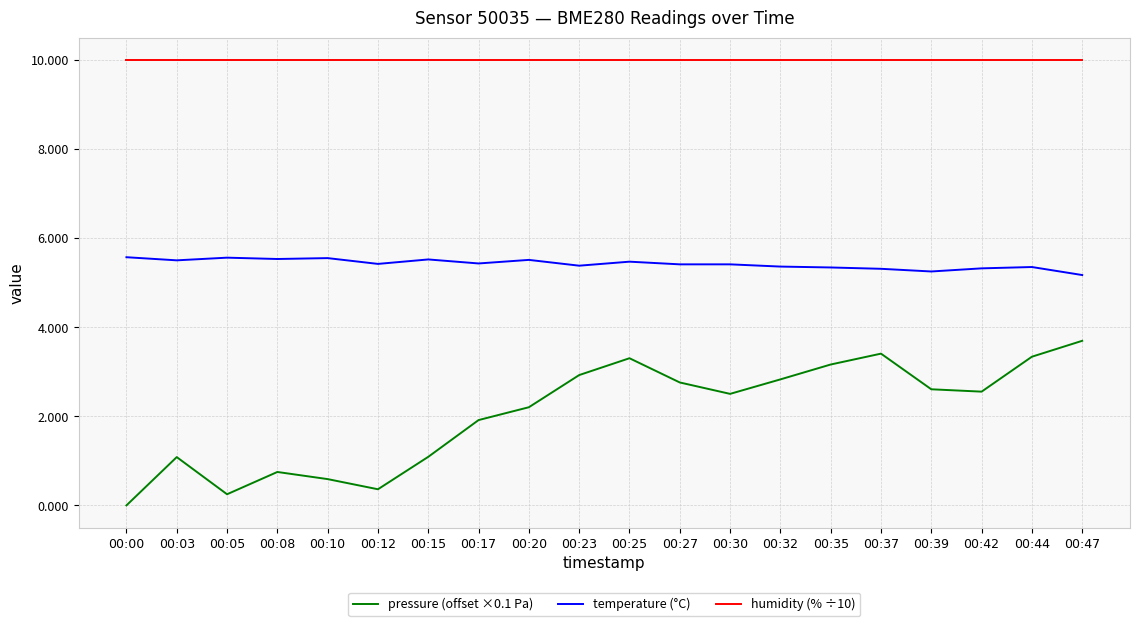

Which series has the largest total across all categories?

humidity (% ÷10)